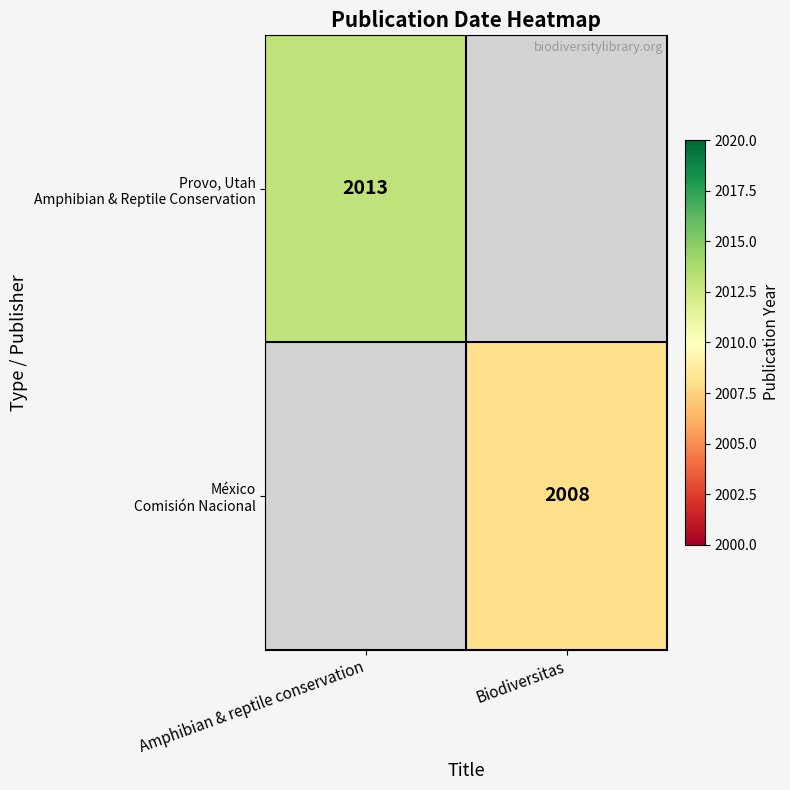

The Provo, Utah Amphibian & Reptile Conservation series shows 1147.9 at Amphibian & reptile conservation. True or false?

False